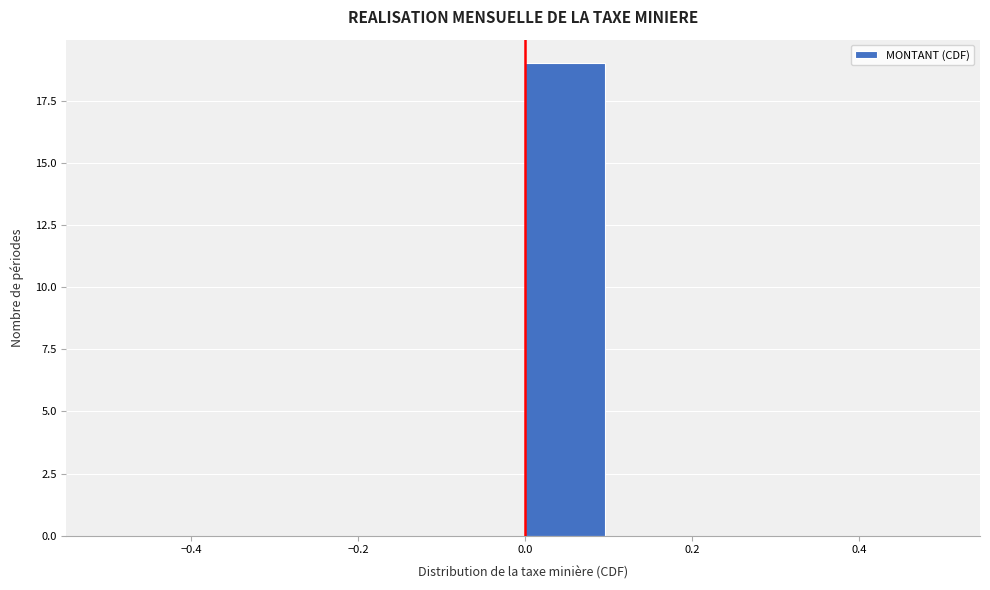

Over which range of the x-axis is the bar tallest?

0.0 to 0.1